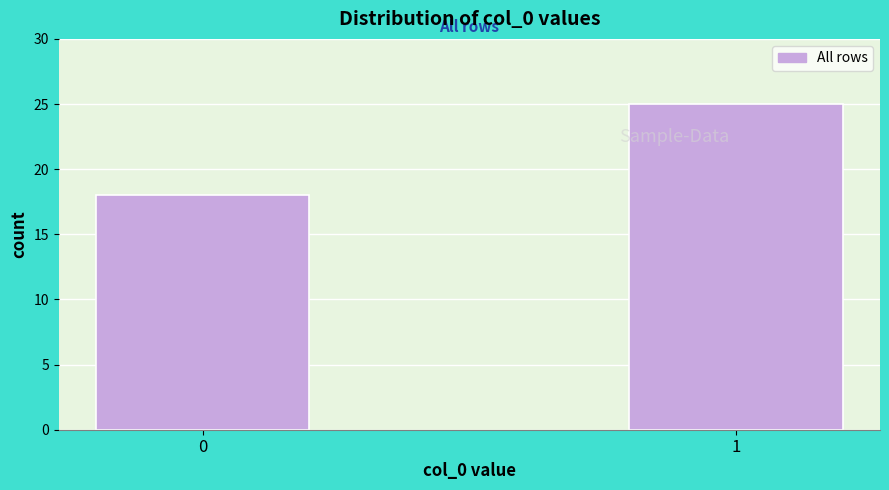

Reading left to right, transcribe all the data shown in this chart.

0=18	1=25